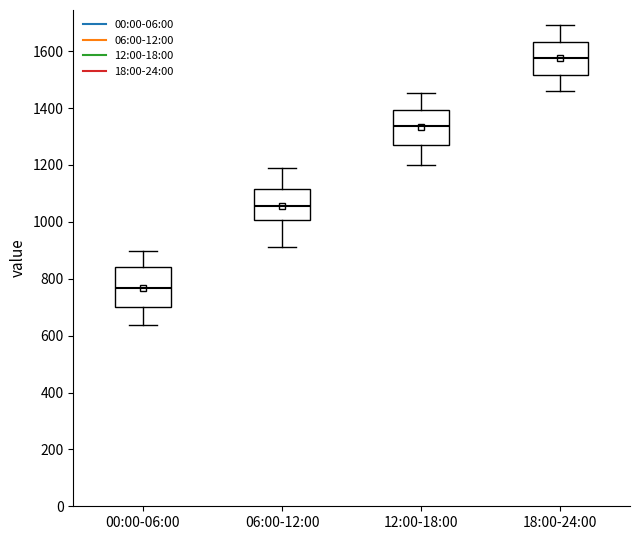

Where is the upper edge of the box for 00:00-06:00 on the y-axis? The values are not printed on the chart, so give them approximately, as read against the axis.

840